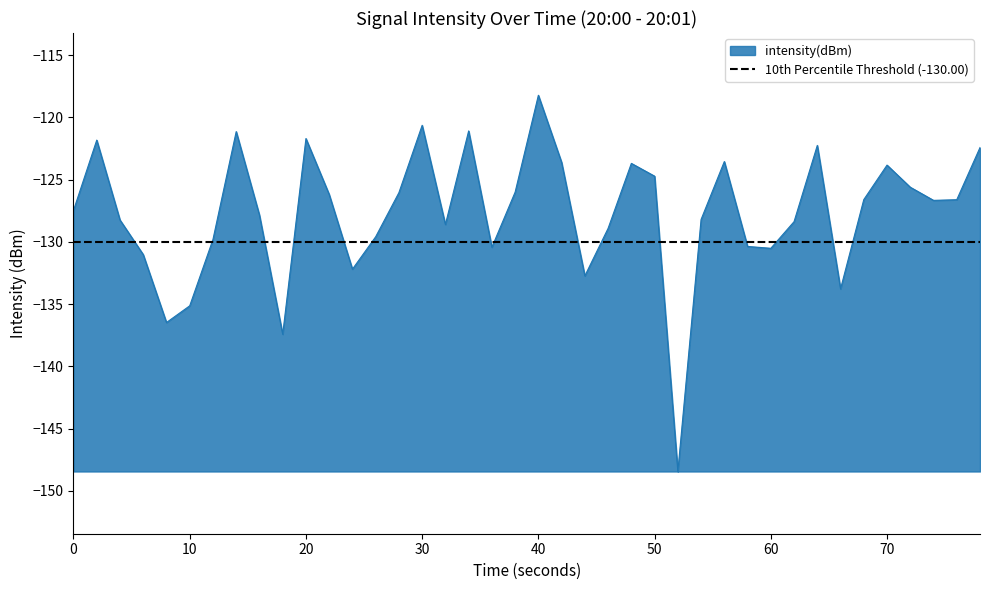

True or false: intensity(dBm) has a value of -38.2 at 70.

False